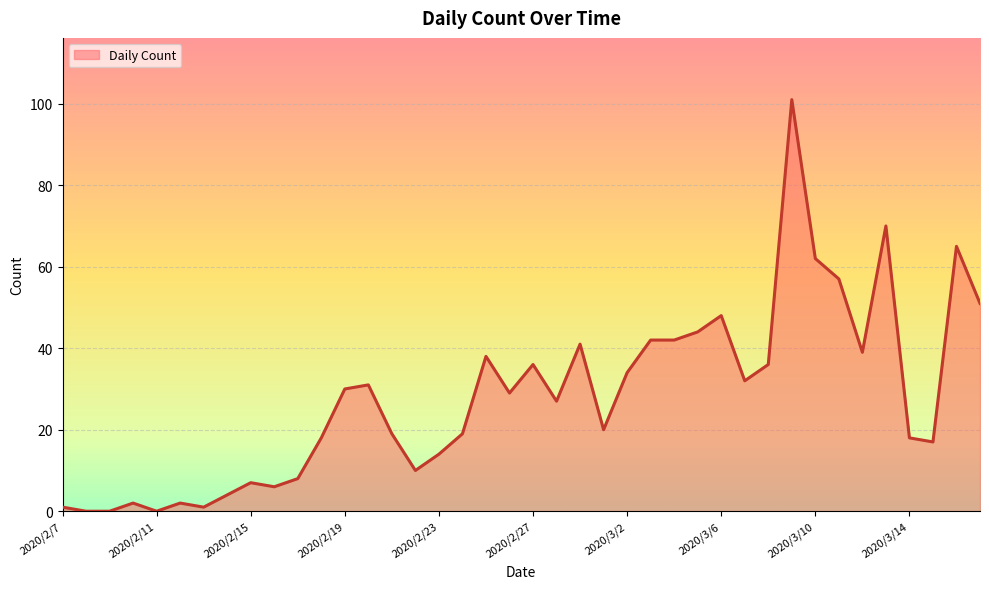

How many lines are shown in the chart?

1